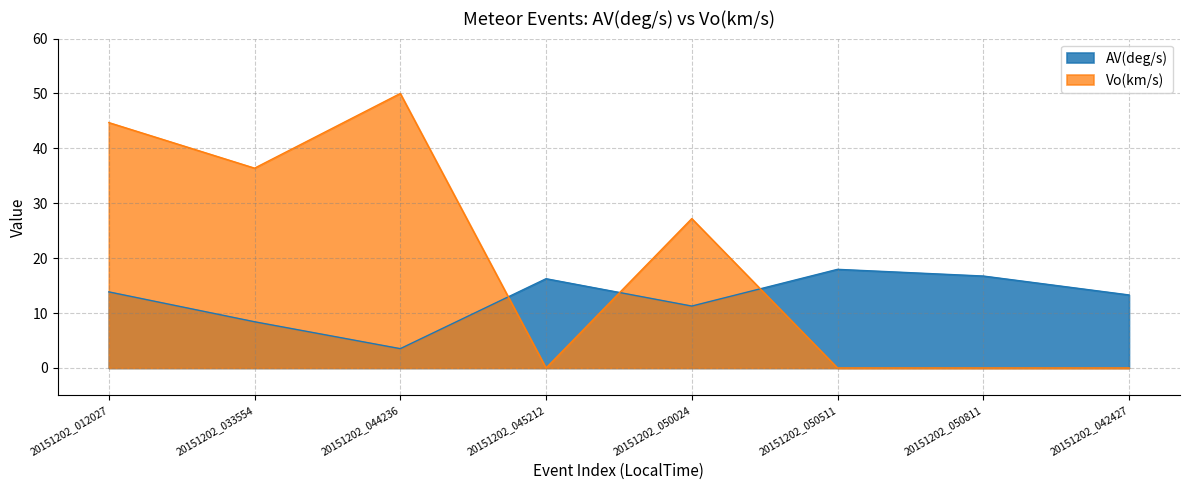

How many times do AV(deg/s) and Vo(km/s) cross each other?

3